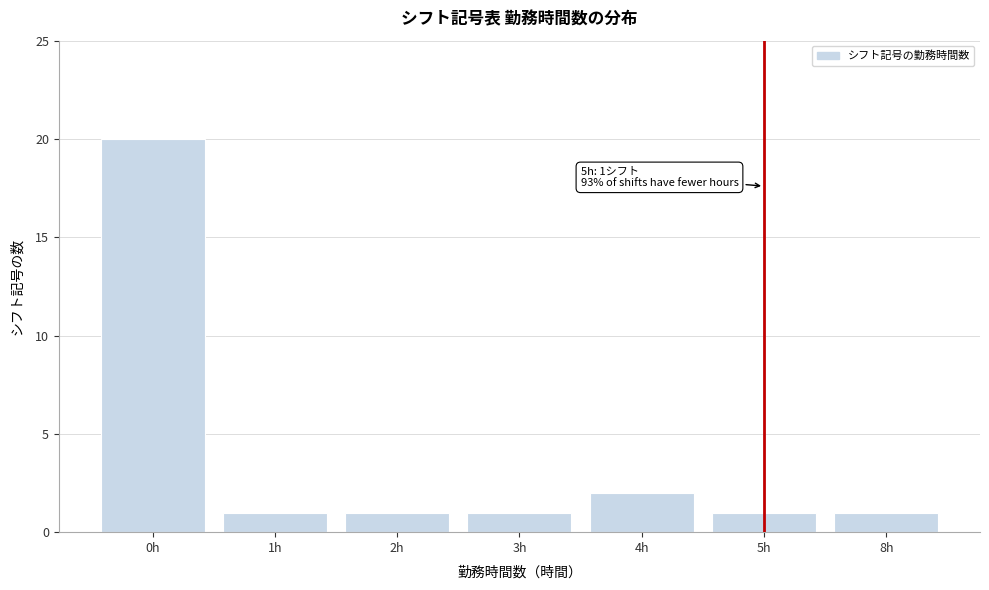

Reading left to right, list all the values displayed in this chart.

0h=20	1h=1	2h=1	3h=1	4h=2	5h=1	8h=1